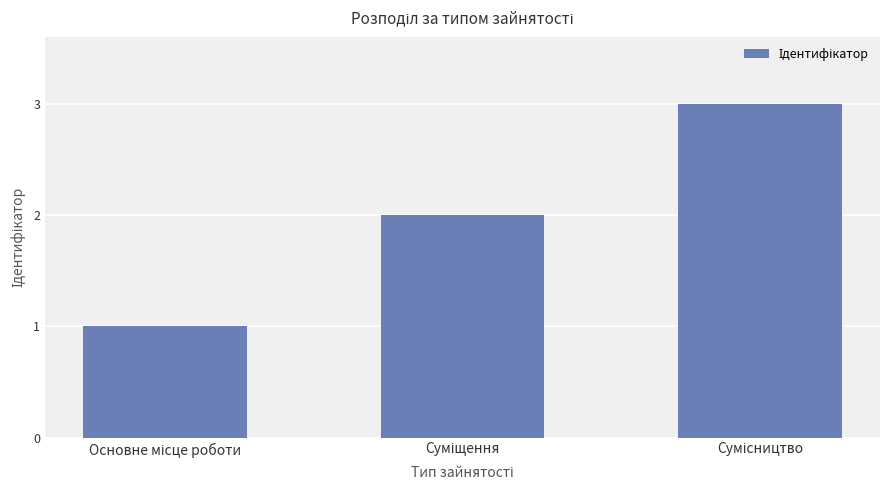

What is the sum of all values?

6